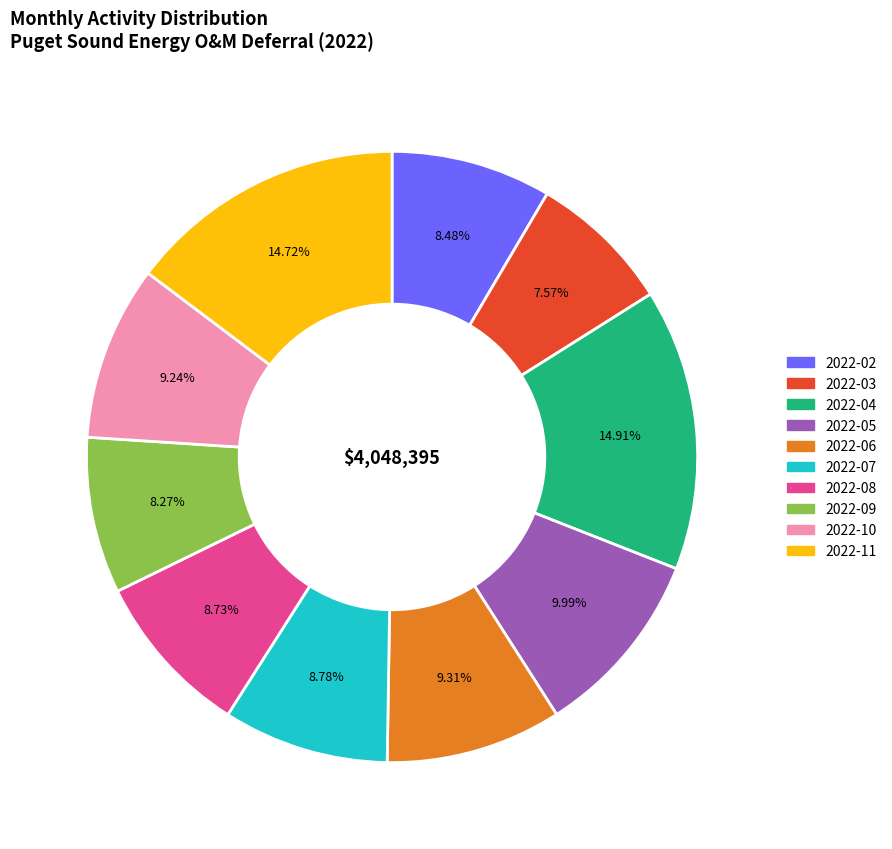

What is the total percentage of 2022-10 and 2022-04?

24.1%